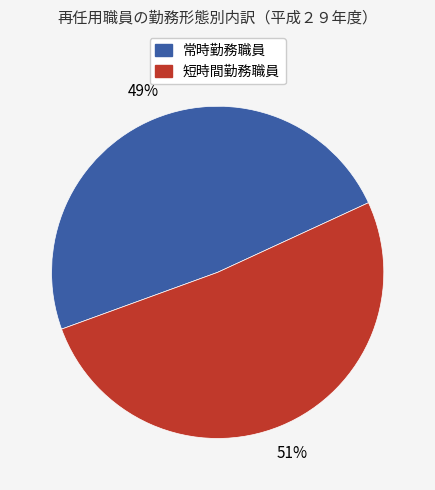

How many slices are in this pie chart?

2